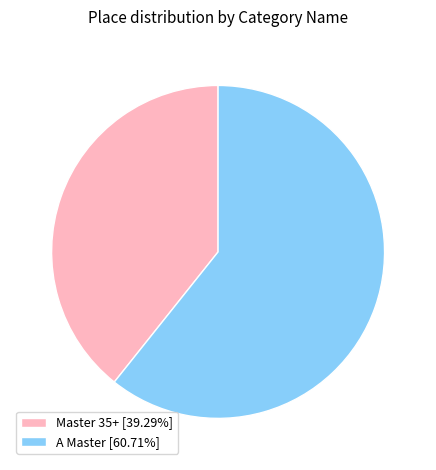

True or false: A Master accounts for 61% of the total.

True